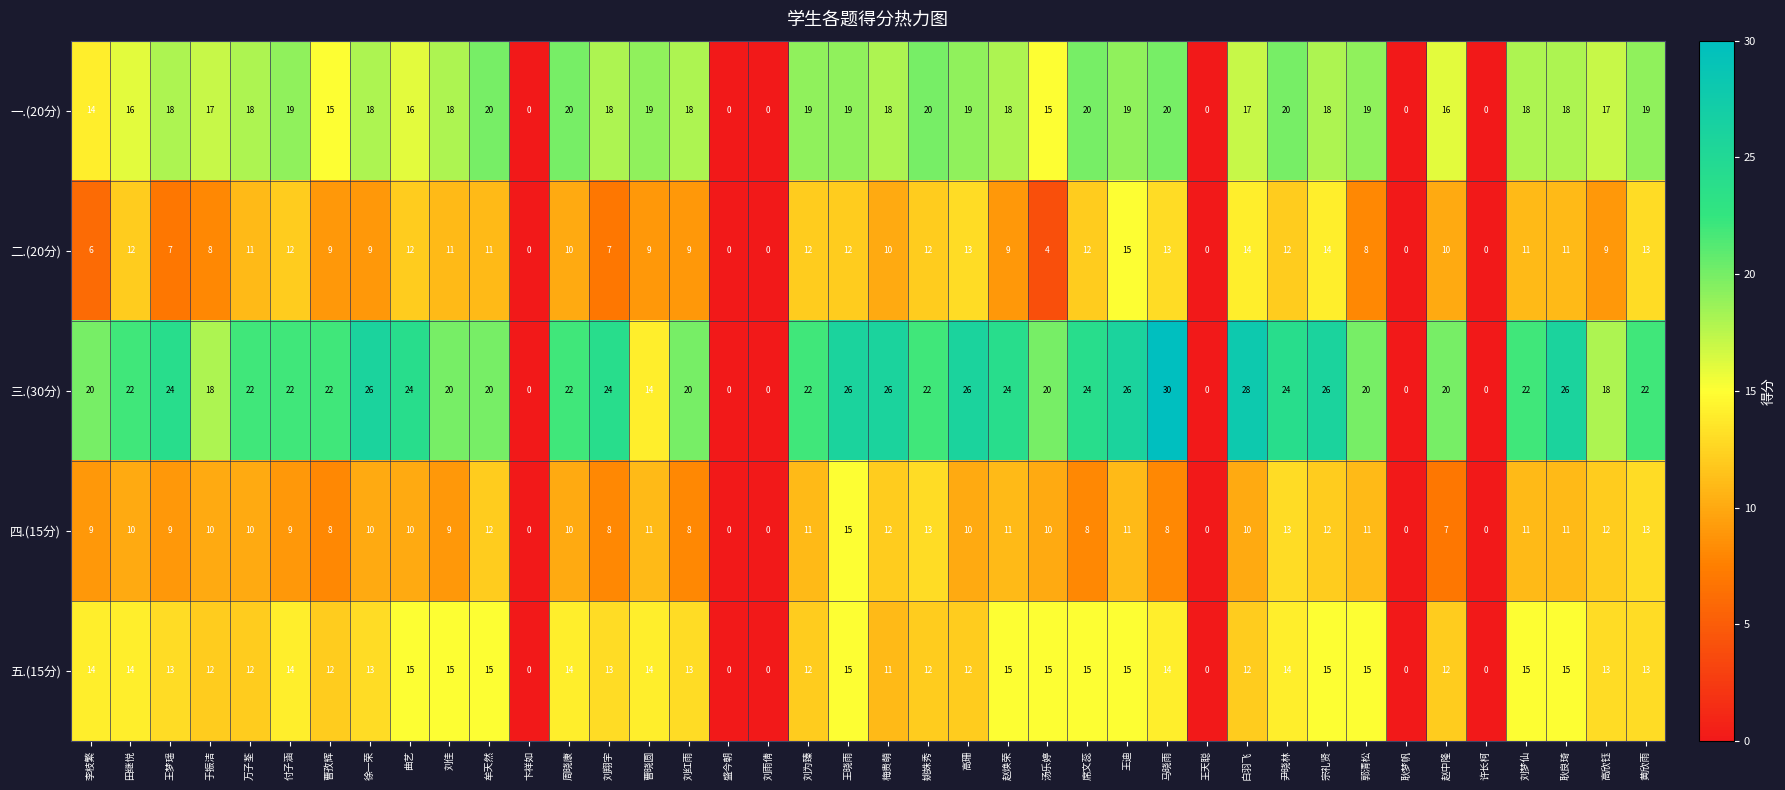

Where does the 二.(20分) series first go above 10?

田继悦